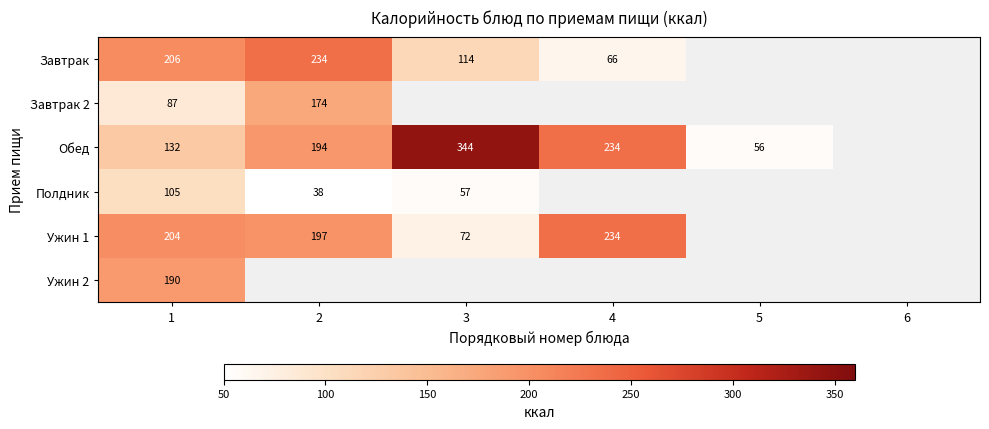

Rank the series at 1 from lowest to highest value.

Завтрак 2, Полдник, Обед, Ужин 2, Ужин 1, Завтрак